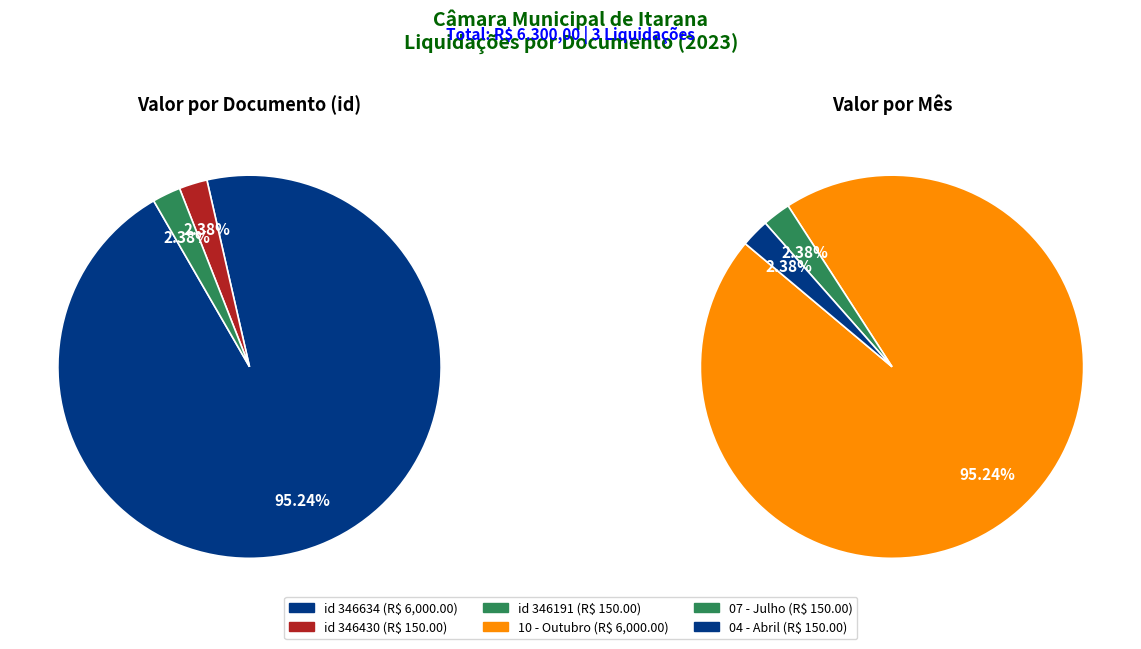

Is there a majority slice in this chart?

Yes